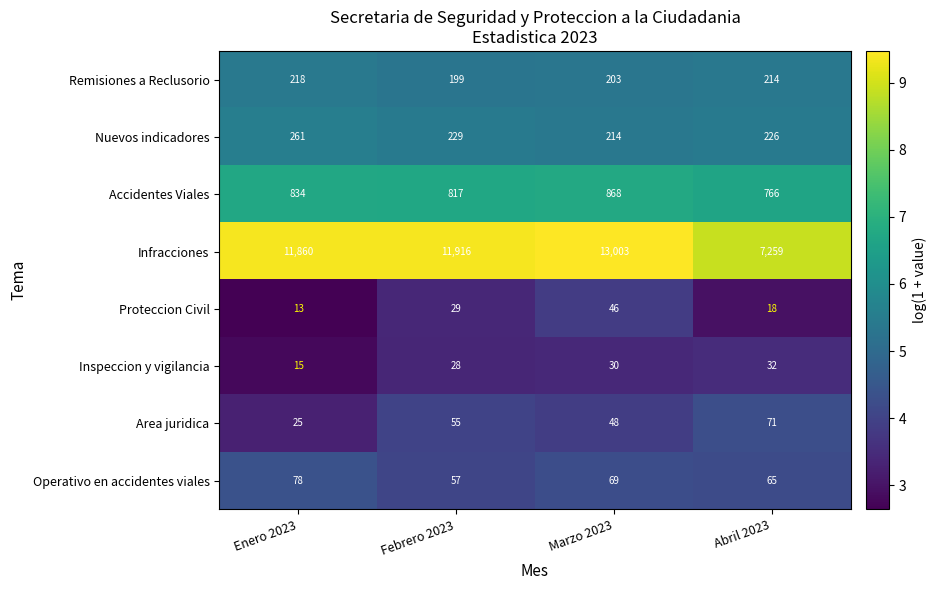

List the series in order of their peak value, lowest first.

Inspeccion y vigilancia, Proteccion Civil, Area juridica, Operativo en accidentes viales, Remisiones a Reclusorio, Nuevos indicadores, Accidentes Viales, Infracciones